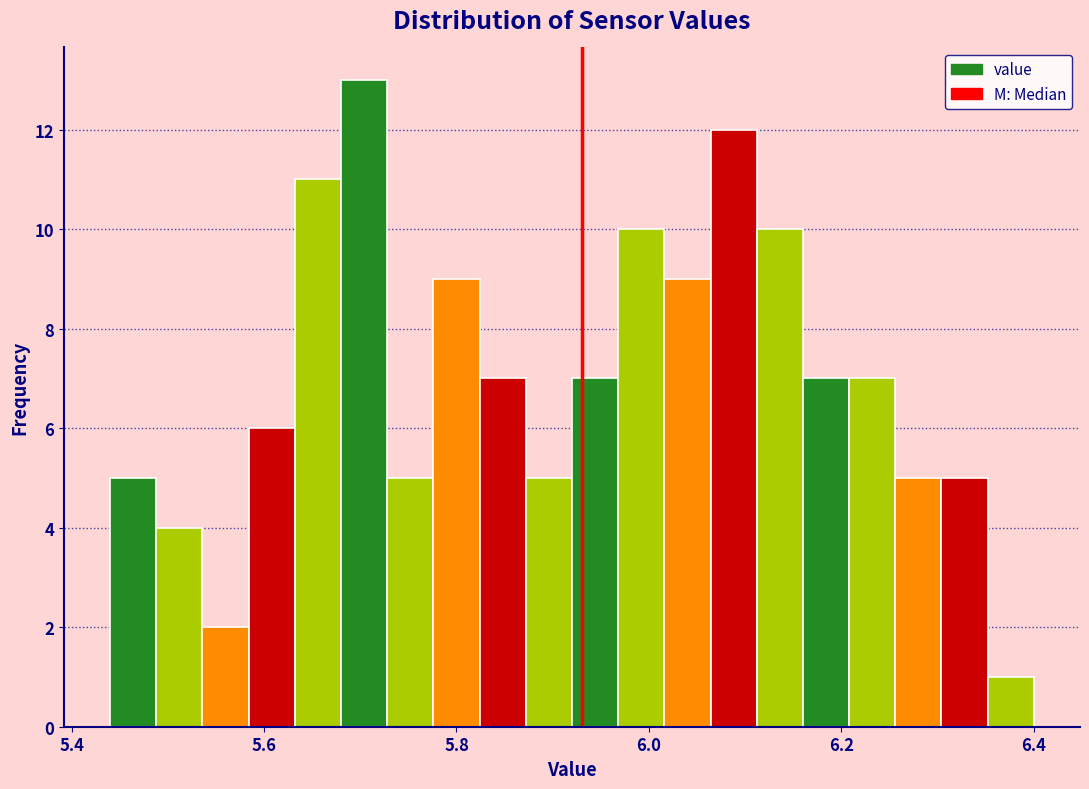

Read against the x-axis, roughly where is the centre of the tallest bar?

5.70